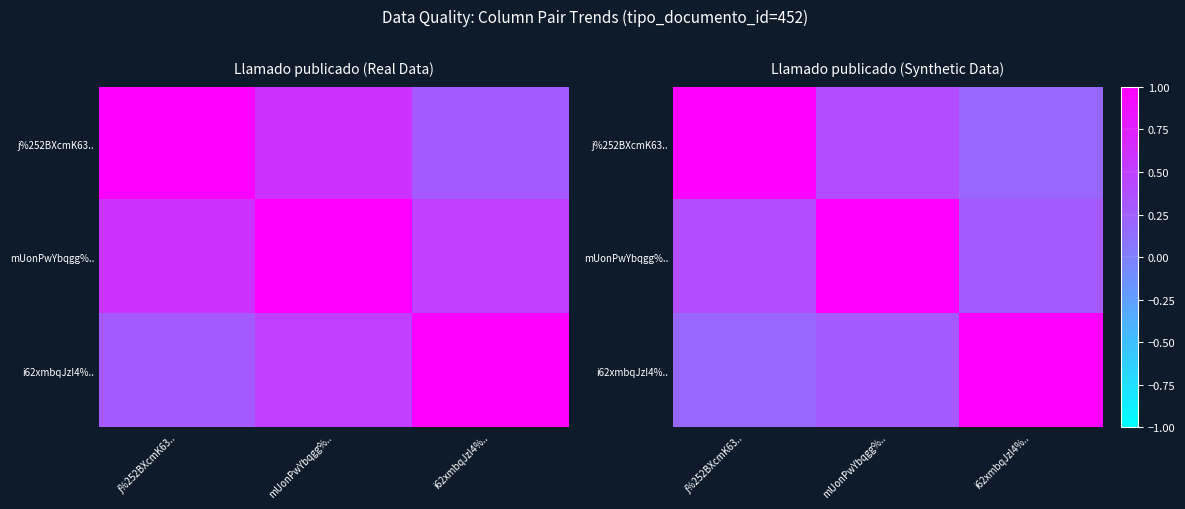

How many distinct data groups are displayed?

3